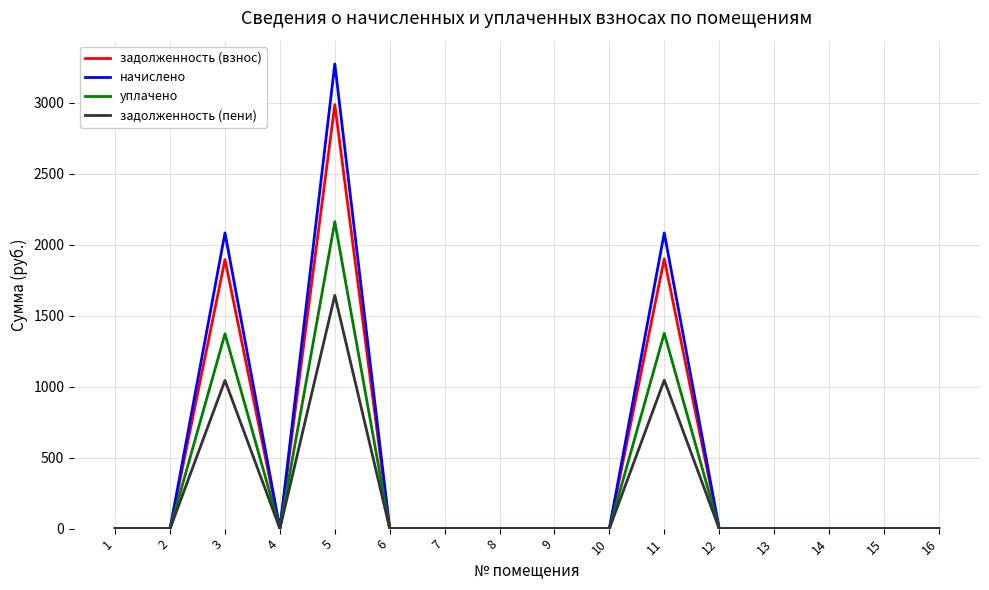

Rank the series by their maximum value, from highest to lowest.

начислено, задолженность (взнос), уплачено, задолженность (пени)